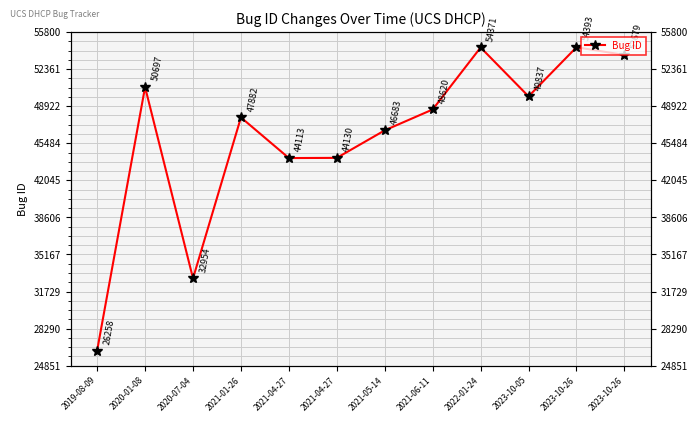

What is the minimum value shown in the chart?

26258